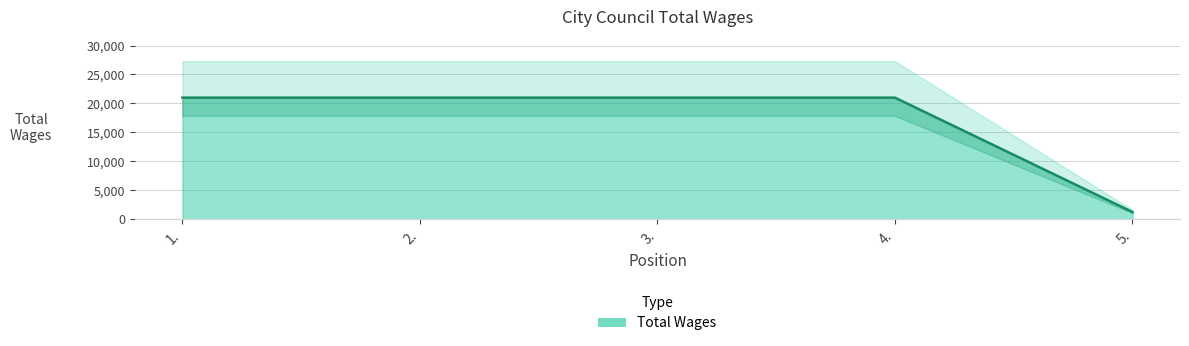

What is the label of the 3rd point from the right?

3.